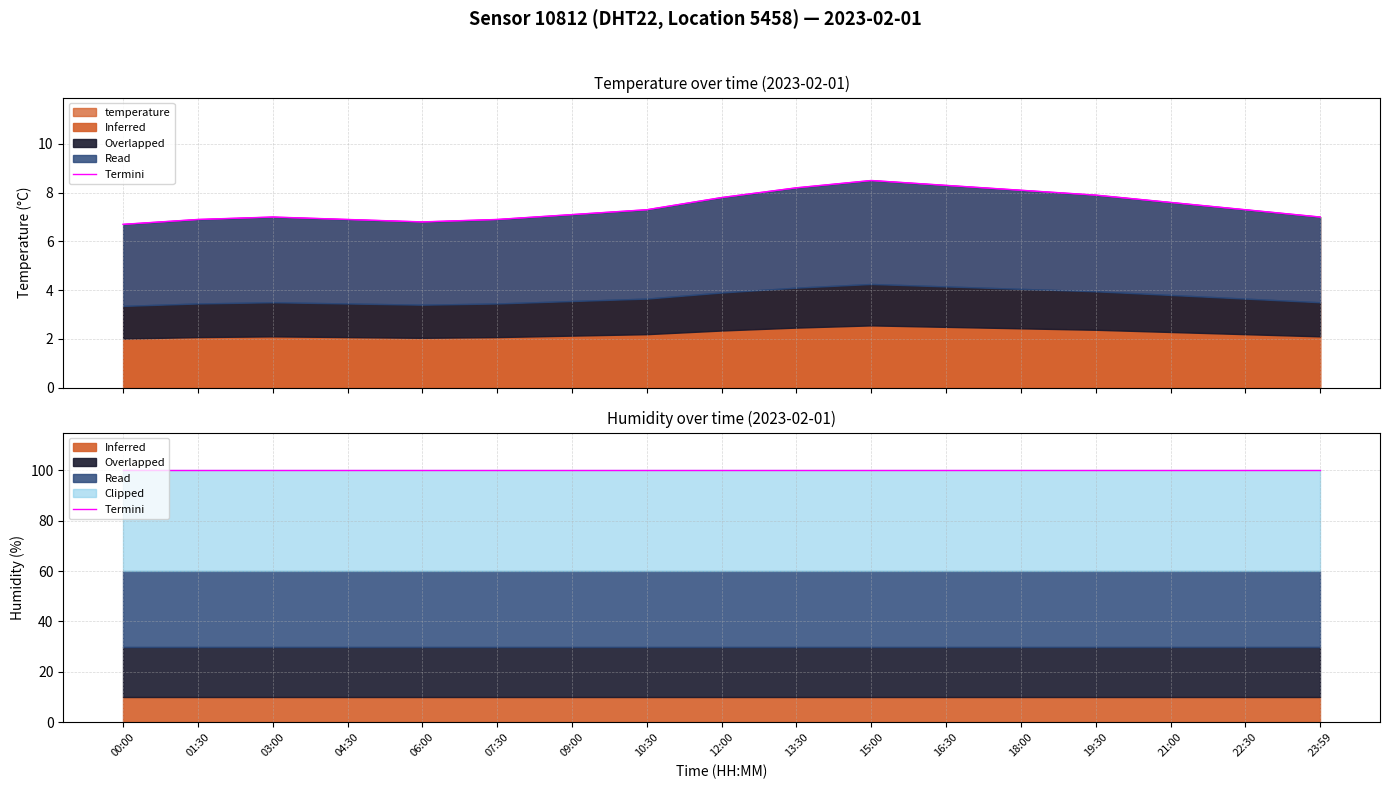

Where is the first local minimum?

06:00